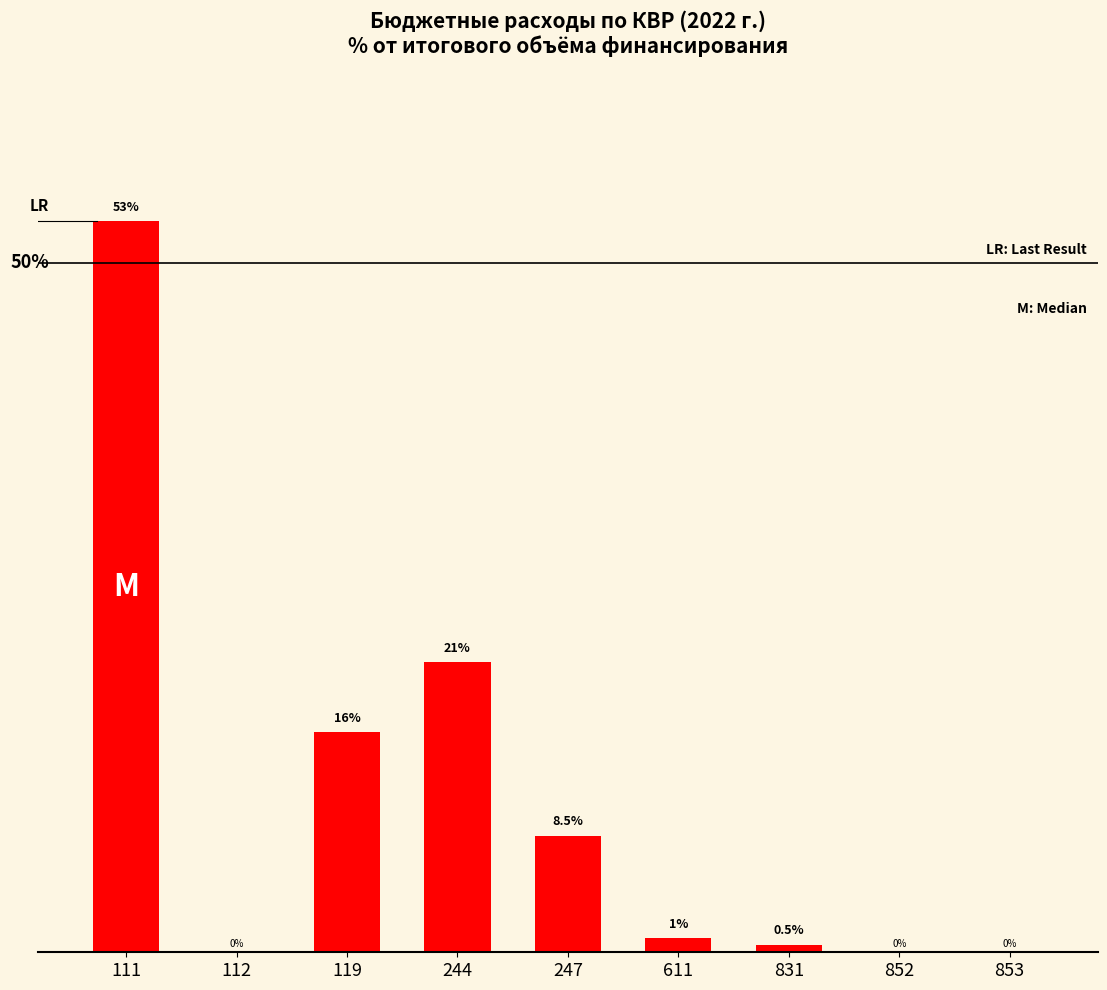

Are the bars horizontal?

No